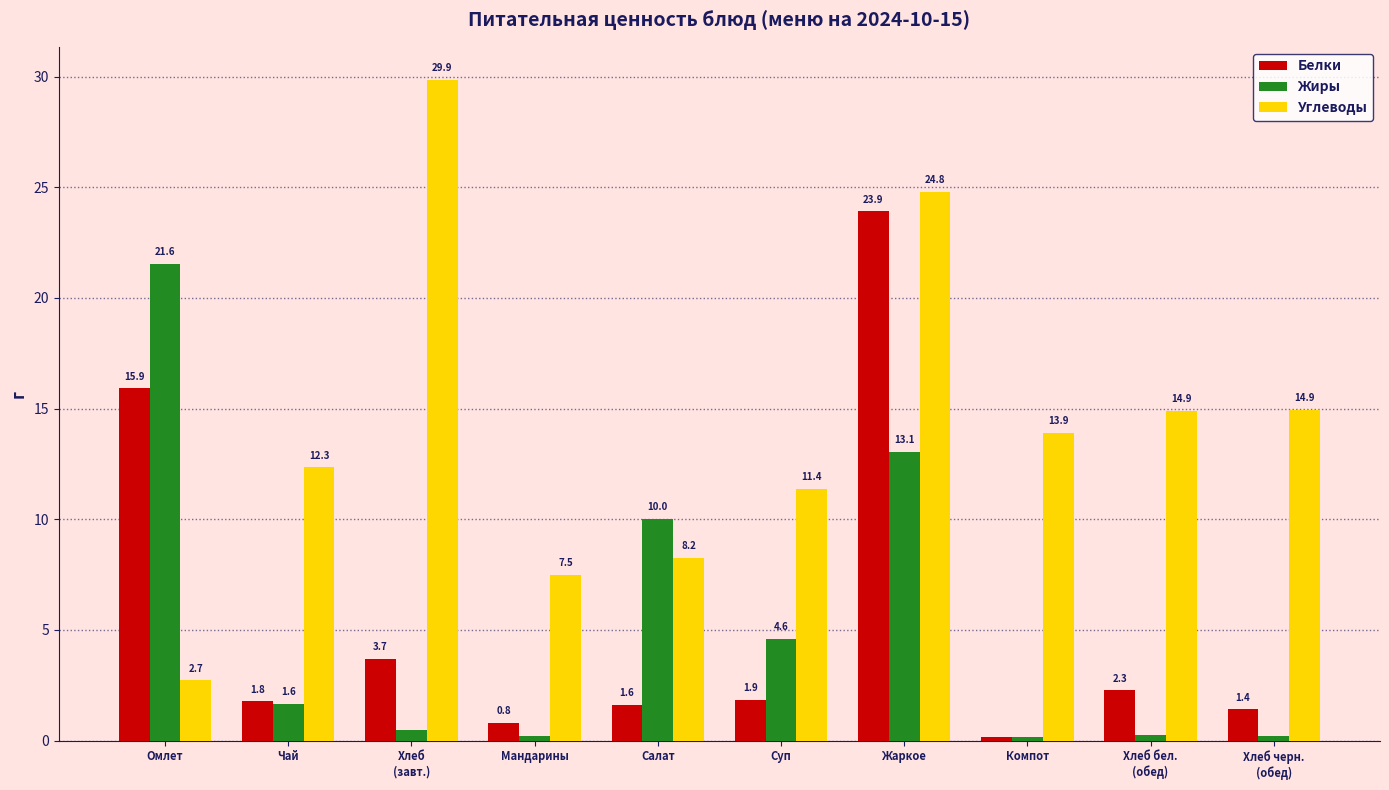

At which category does the chart reach its peak across all series?

Хлеб
(завт.)